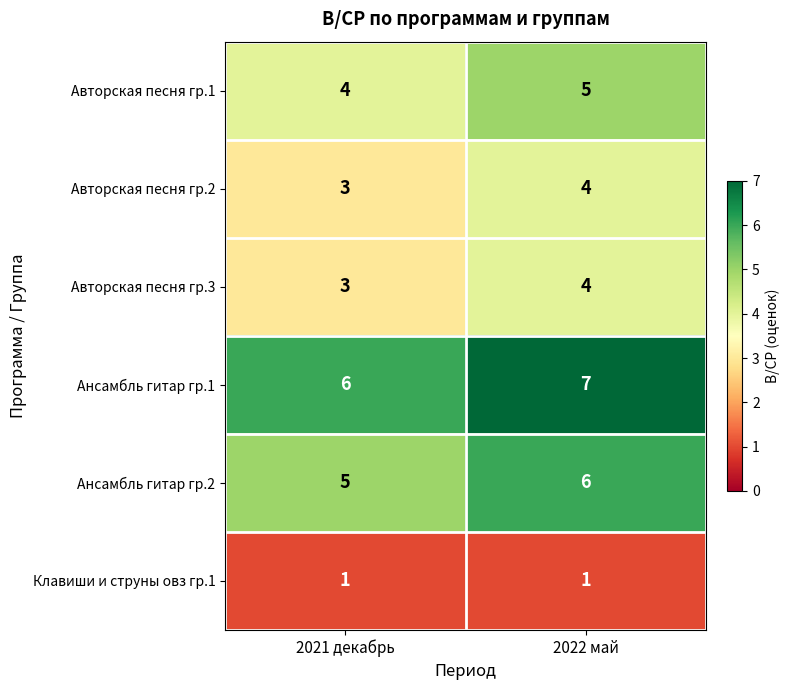

At which category is the sum across all series the highest?

2022 май